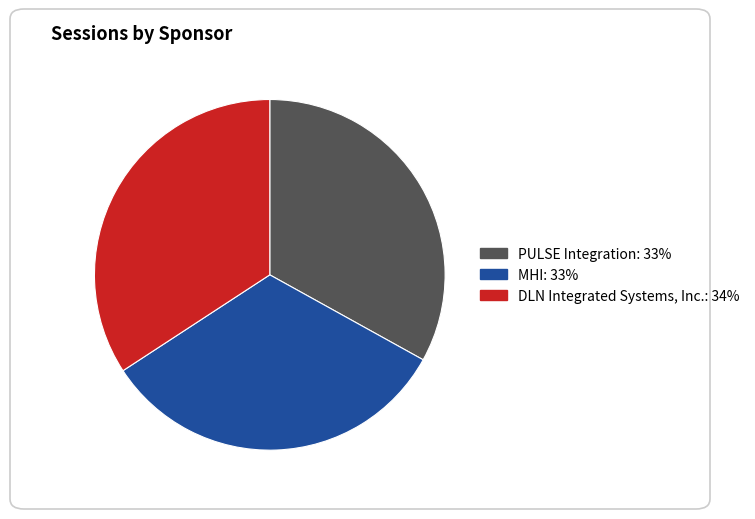

Which category has the biggest portion of the pie?

DLN Integrated Systems, Inc.